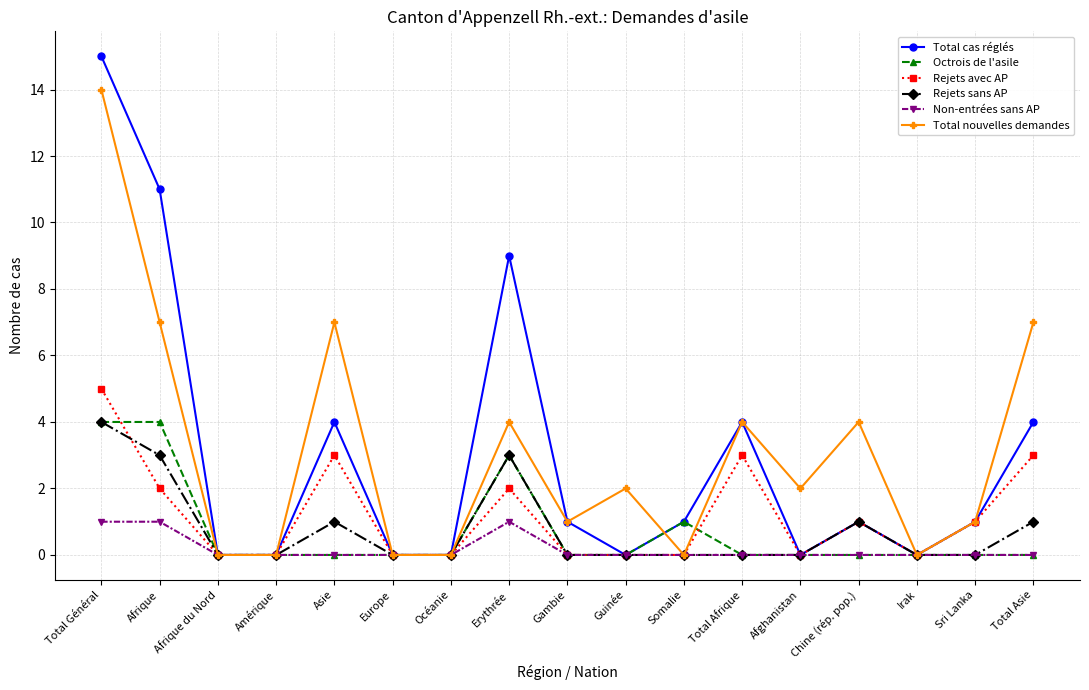

Is this an area chart (filled region under the line)?

No